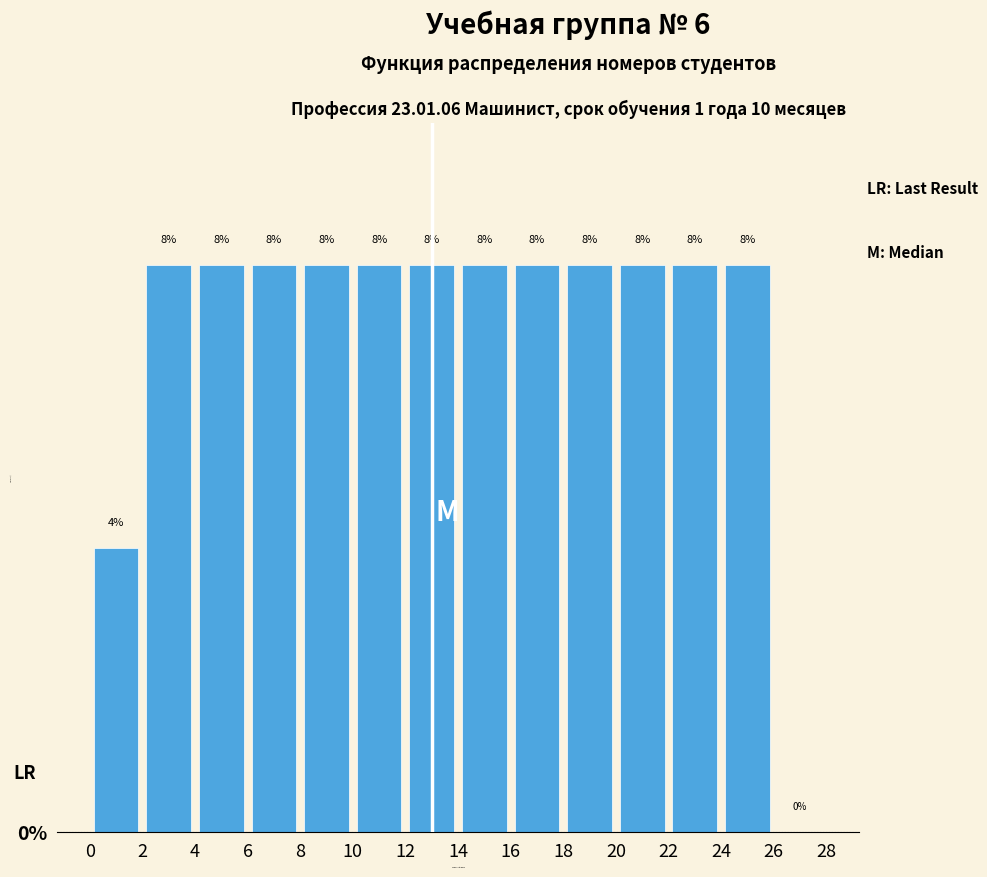

How tall is the bar that spans 2 to 4 on the x-axis?

8